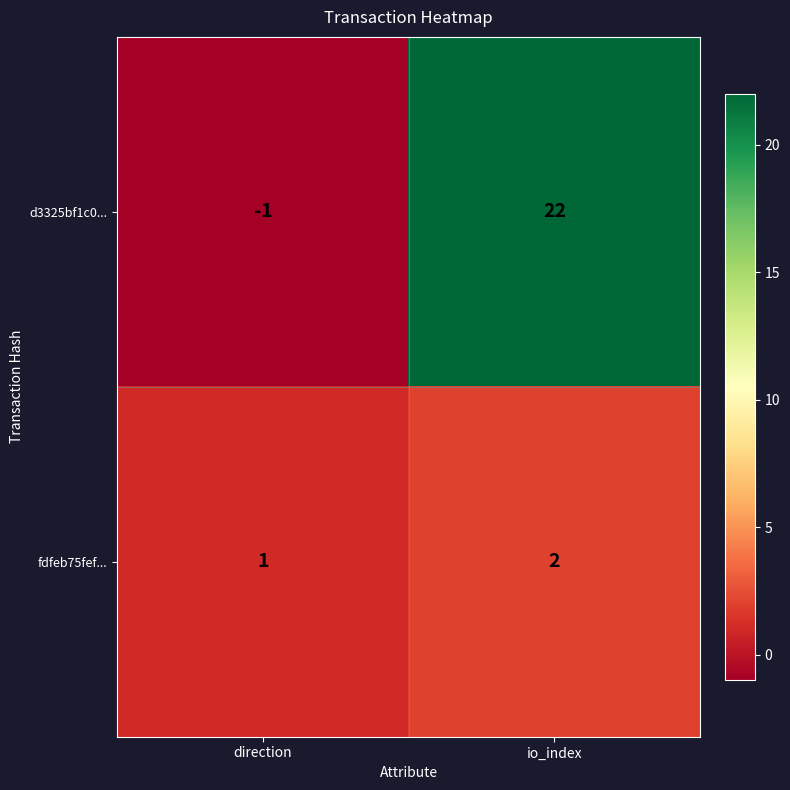

What is the sum of the fdfeb75fef... values at io_index and direction?

3